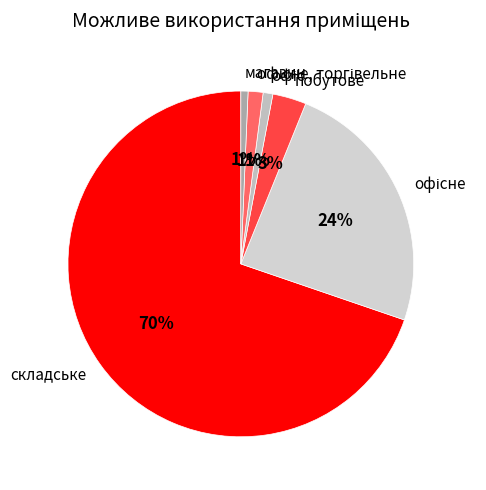

Is there any slice that represents more than half of the pie?

Yes